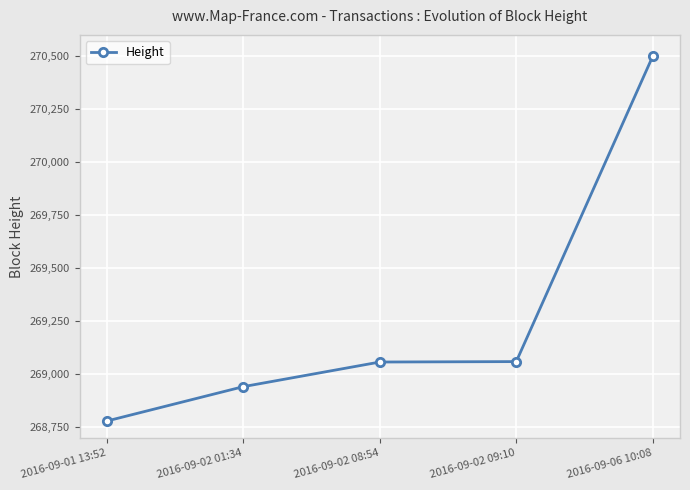

What position from the left is 2016-09-02 08:54?

3